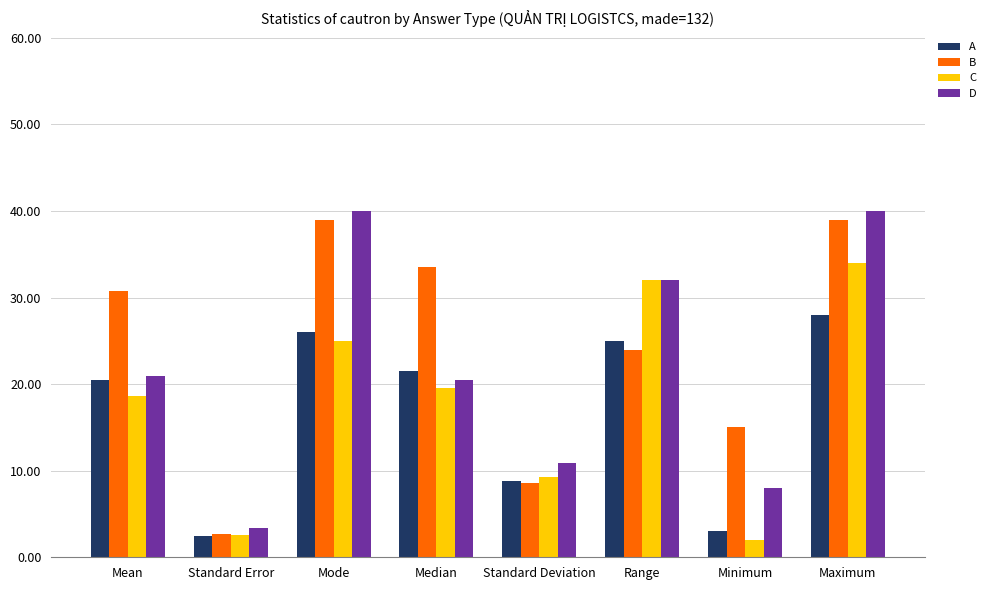

What is the approximate value of C at Standard Error?

2.5